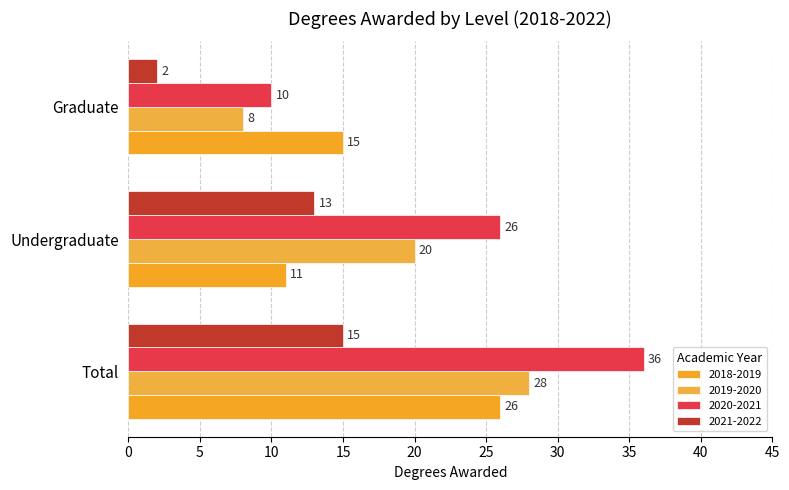

What is the difference between the 2018-2019 values at Total and Graduate?

11